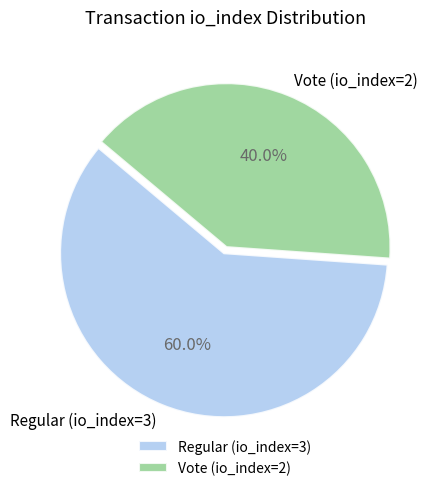

Rank the categories by value from lowest to highest.

Vote (io_index=2), Regular (io_index=3)